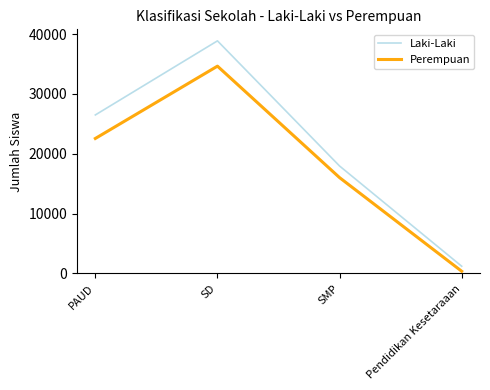

List the series in order of their overall mean, highest first.

Laki-Laki, Perempuan